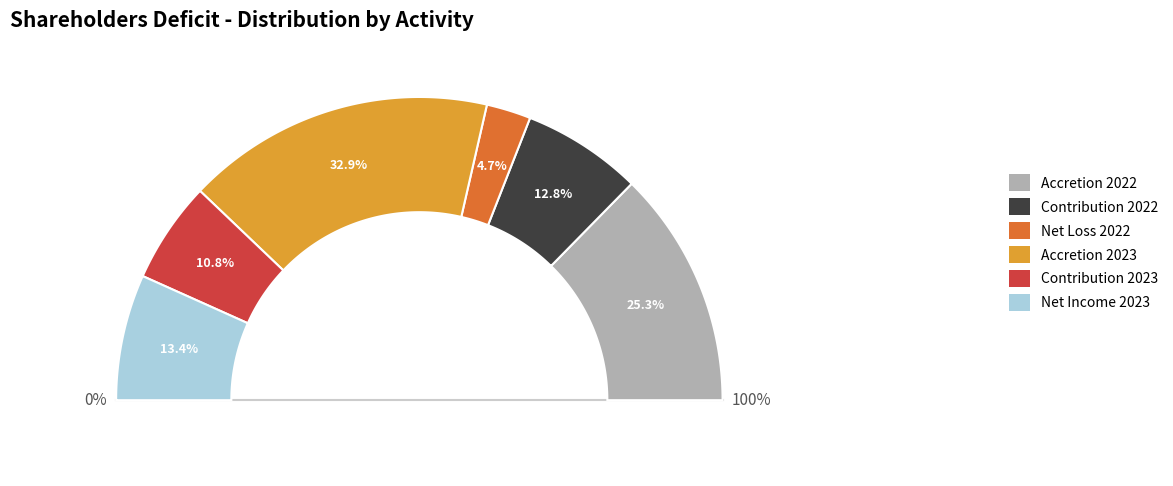

Does any single category account for the majority?

No